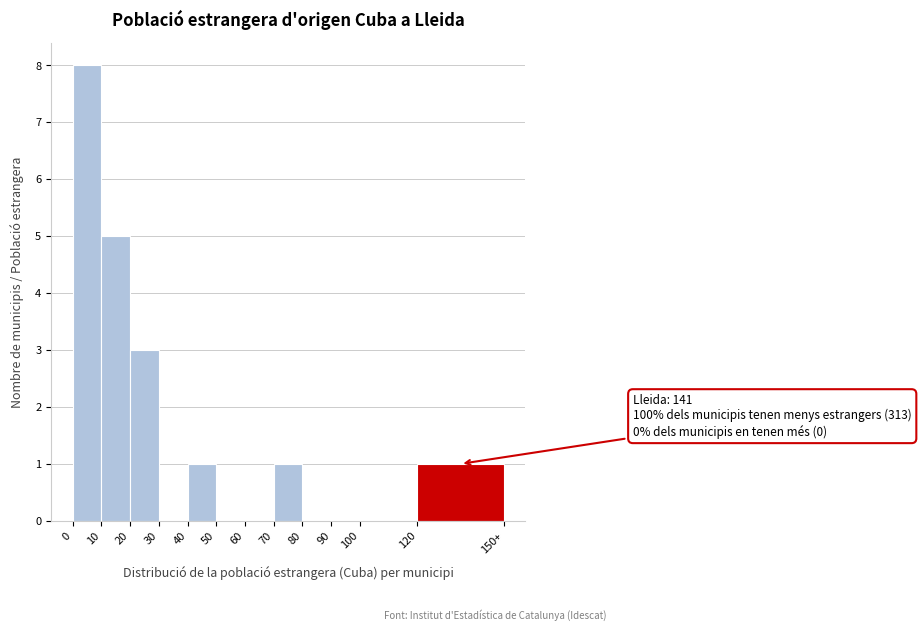

Reading left to right, list all the values displayed in this chart.

0=8	10=5	20=3	30=0	40=1	50=0	60=0	70=1	80=0	90=0	100=0	120=1